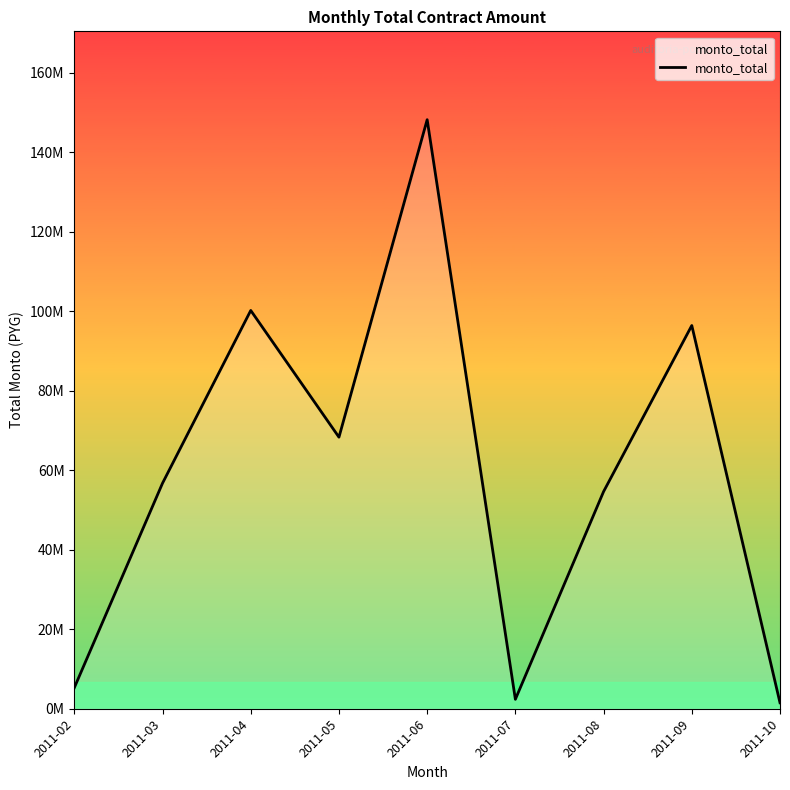

Does the chart display data point markers on the line(s)?

No